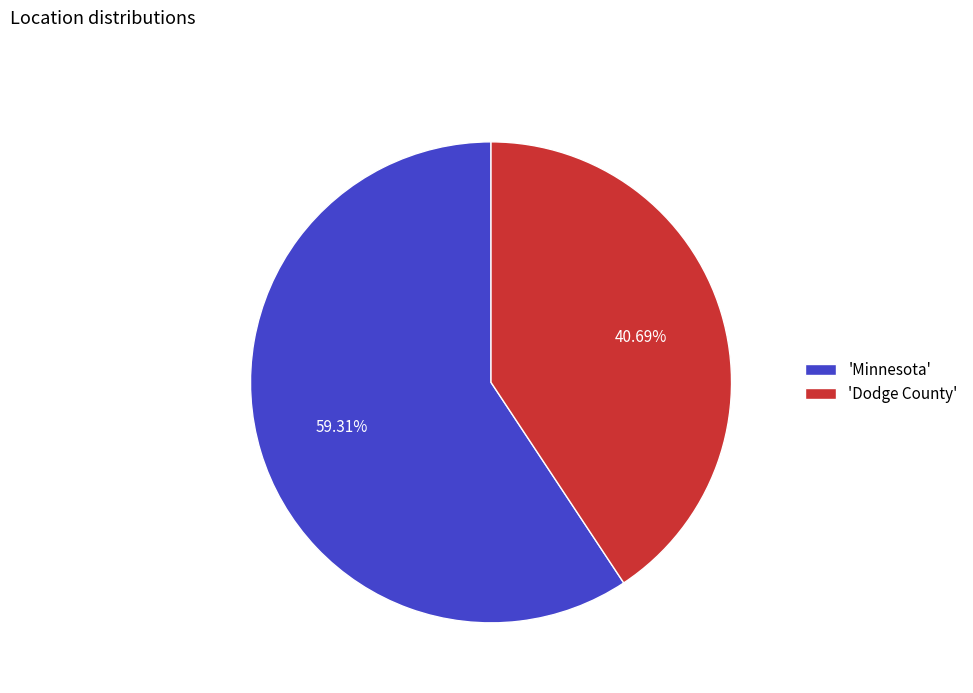

What is the majority slice?

'Minnesota'